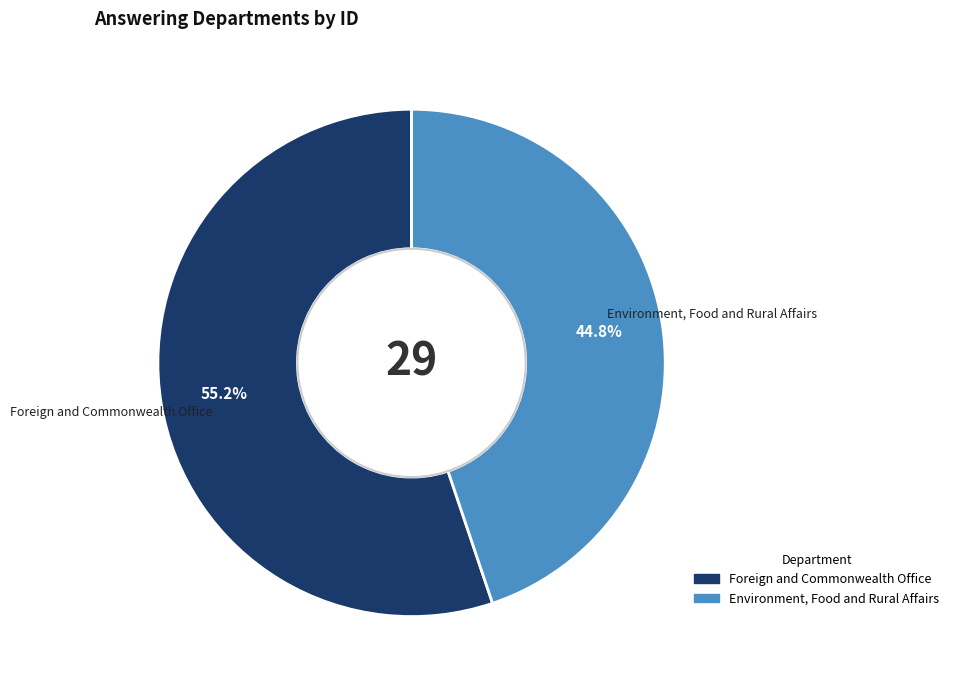

Which category has the smallest portion of the pie?

Environment, Food and Rural Affairs